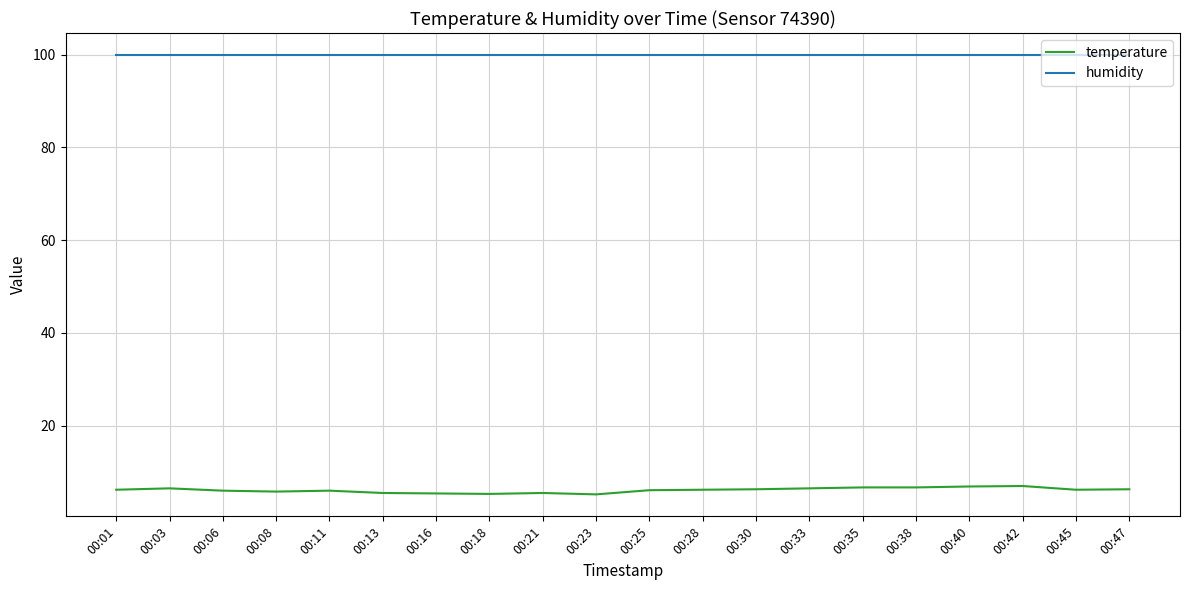

True or false: temperature and humidity cross at least once.

False